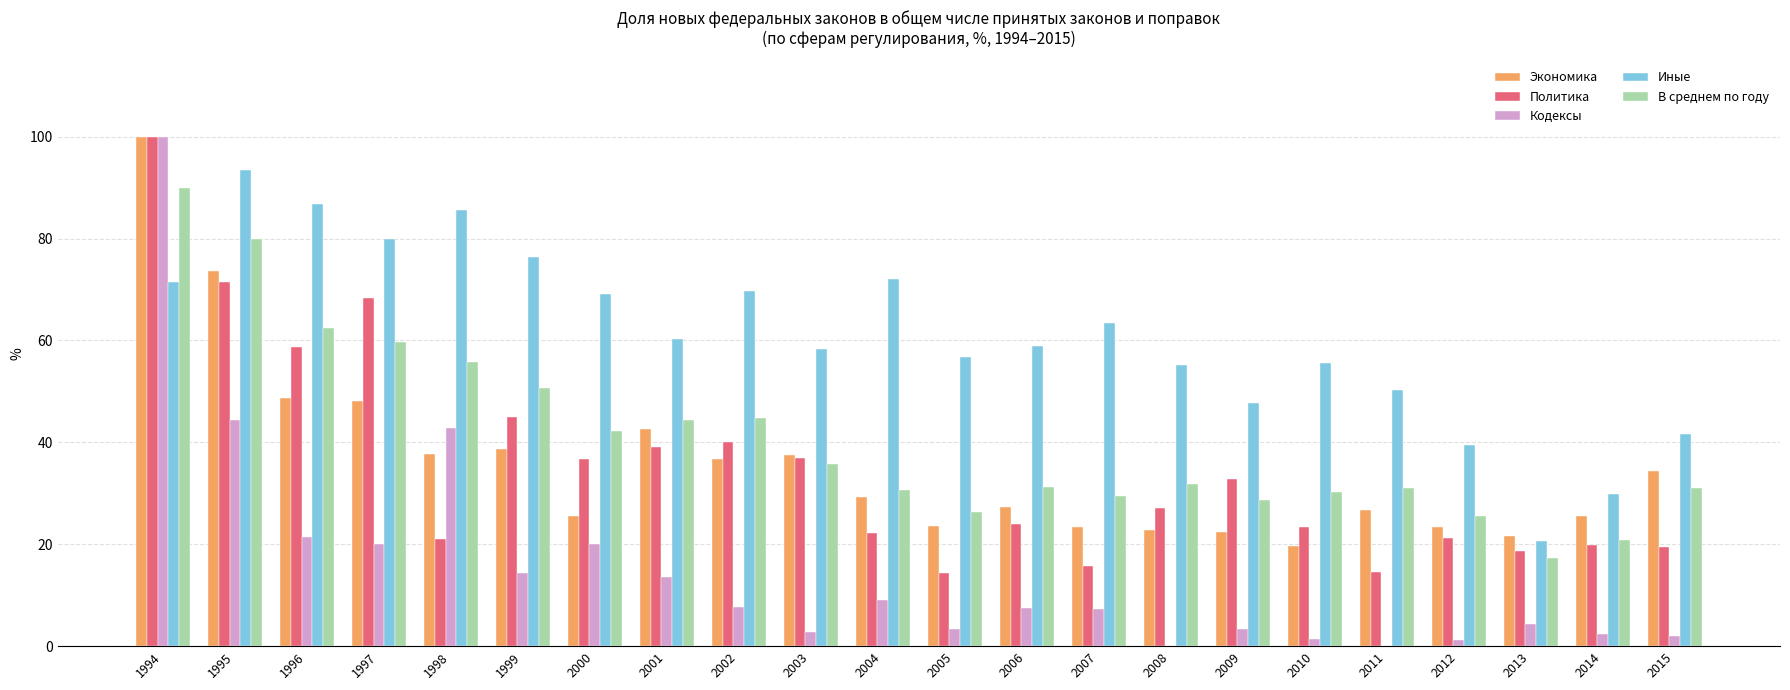

At which category is the sum across all series the highest?

1994